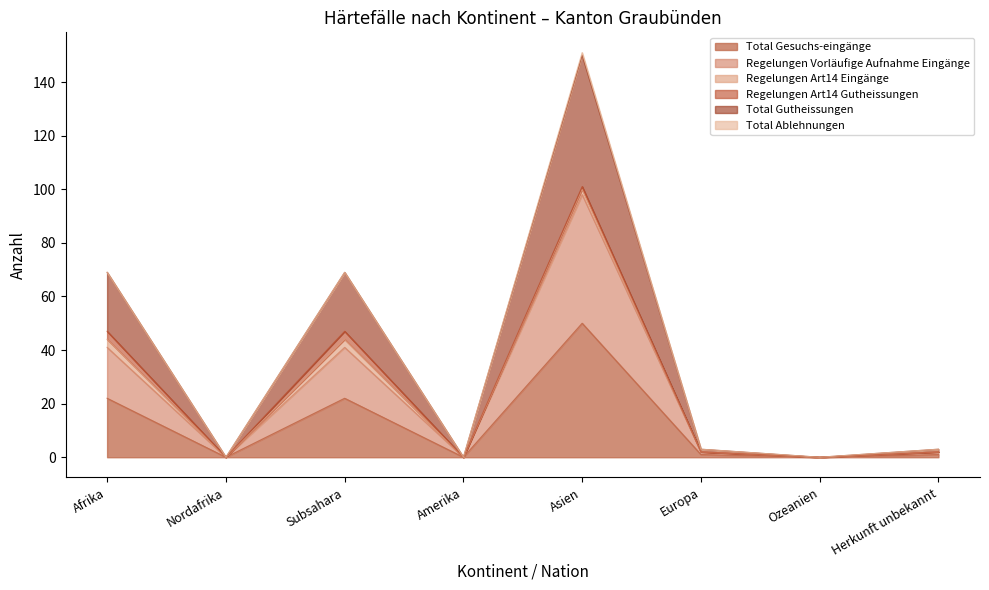

Does the chart display data point markers on the line(s)?

No